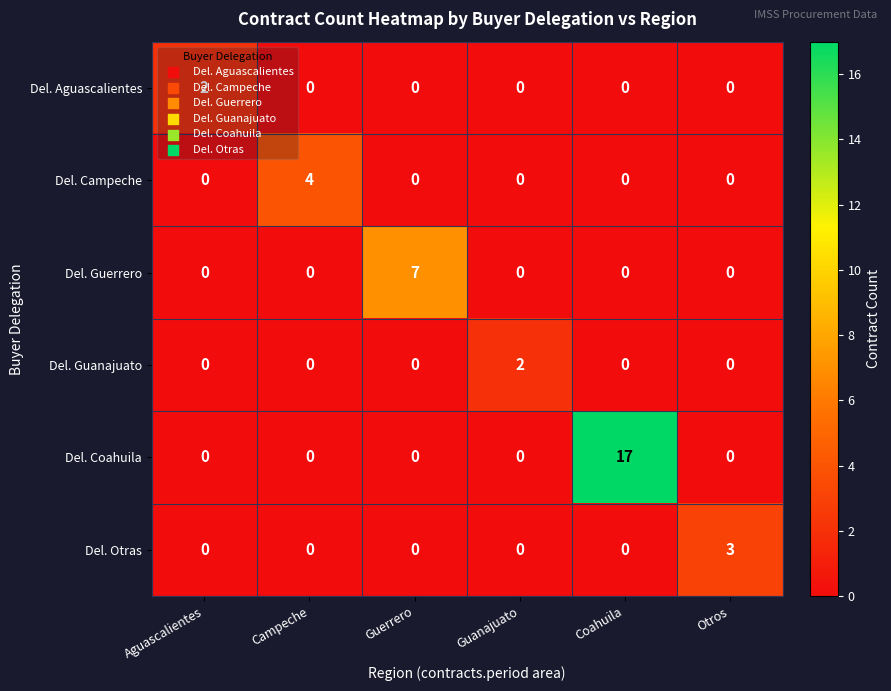

The value of Del. Otras at Guanajuato is 0. True or false?

True